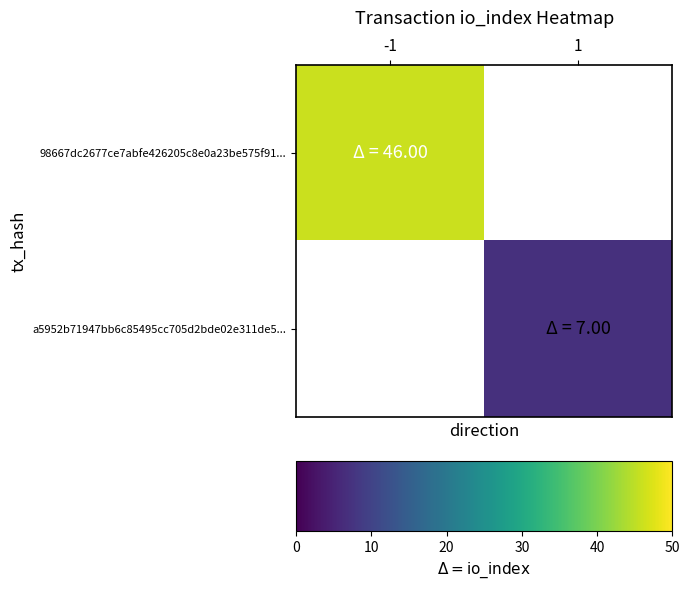

Which category has the lowest value across all series?

1